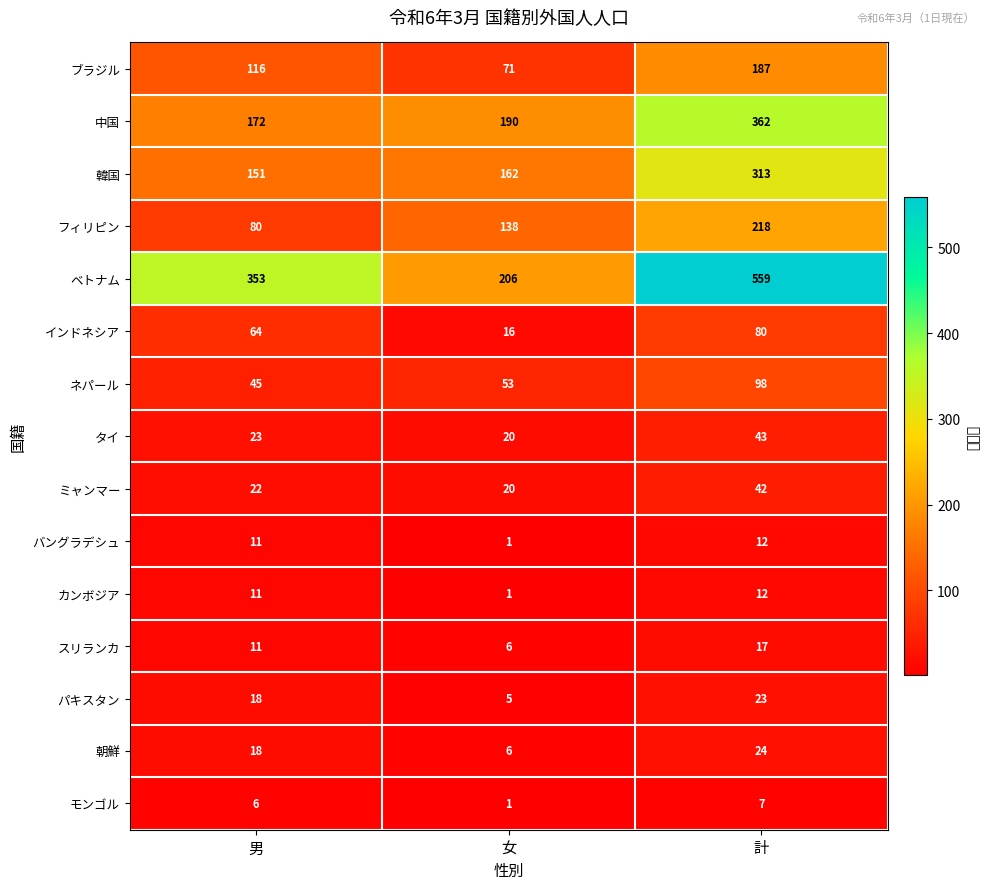

What is the difference between the maximum and minimum values in the 朝鮮 series?

18